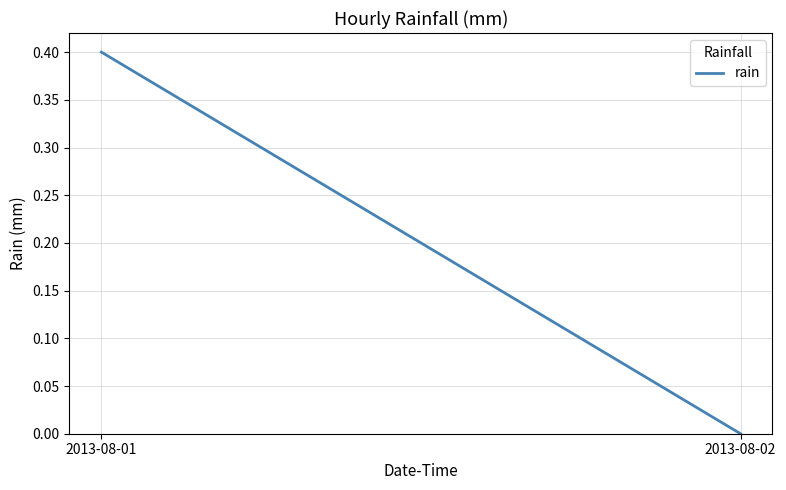

Between 2013-08-02 and 2013-08-01, which is larger?

2013-08-01